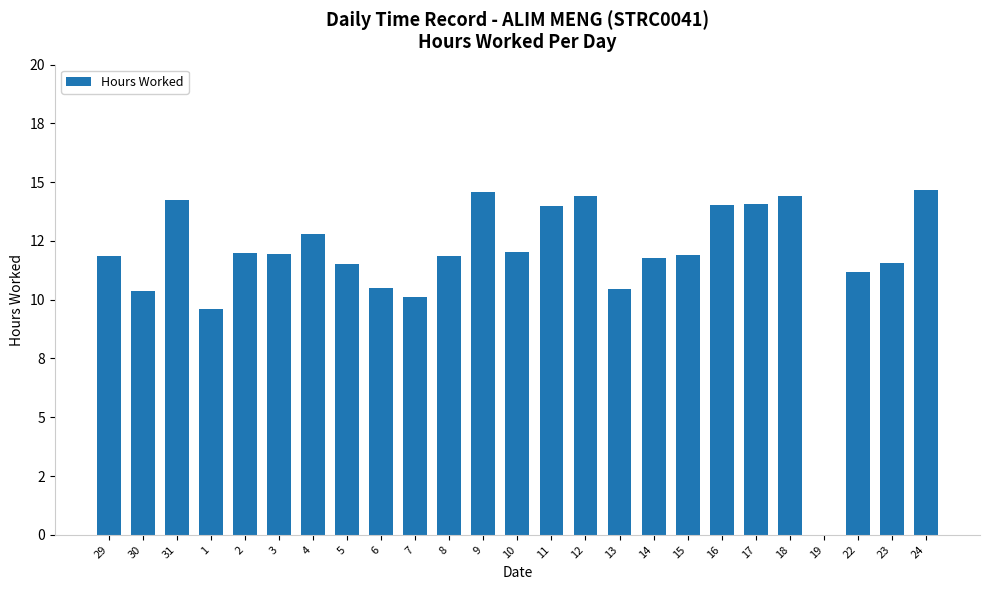

How many bars are there in total?

25